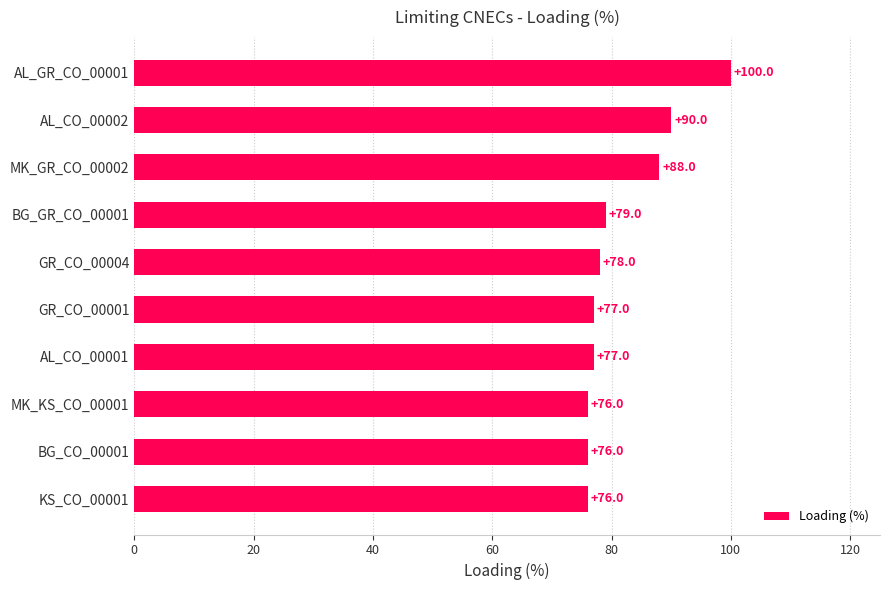

How many values are below 78?

5